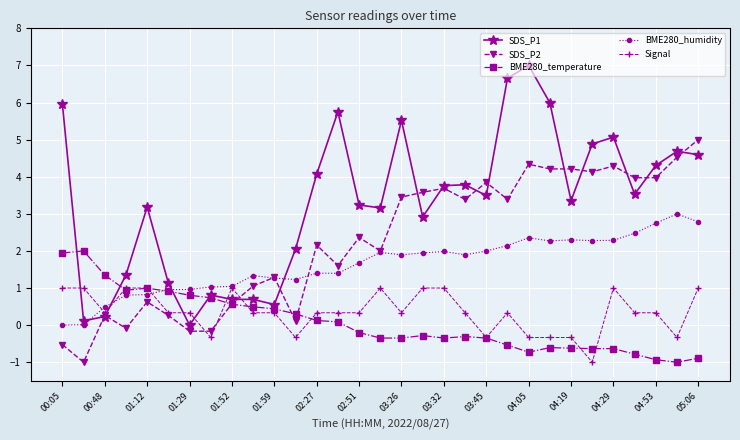

What is the value of the BME280_humidity point at the 17th from the left?

1.9